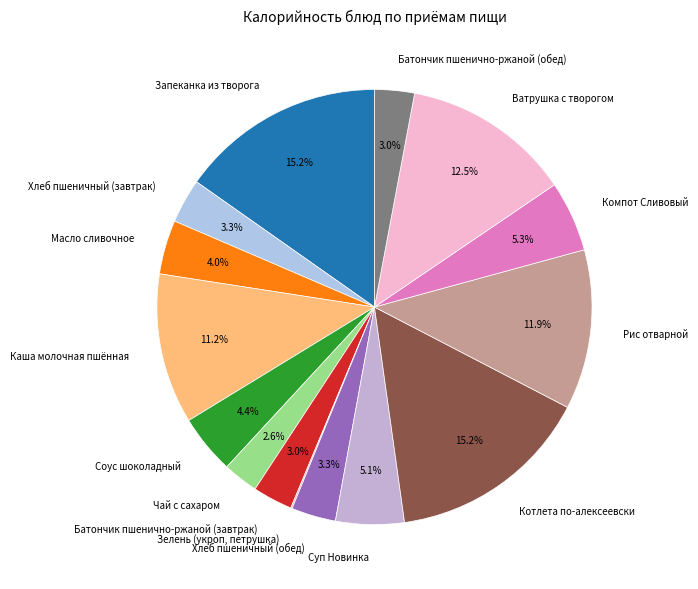

Which has a higher value, Ватрушка с творогом or Хлеб пшеничный (обед)?

Ватрушка с творогом